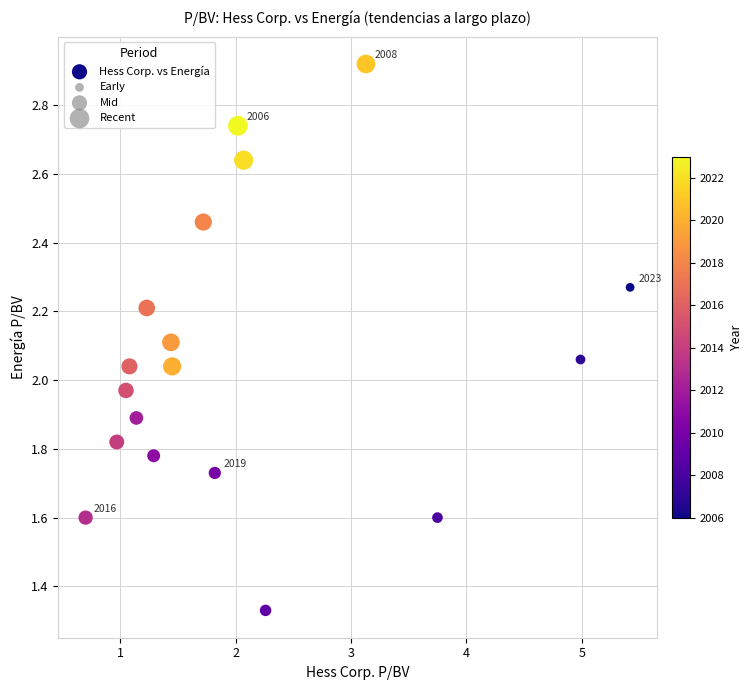

What is the range of Y values (max minus min)?

1.6